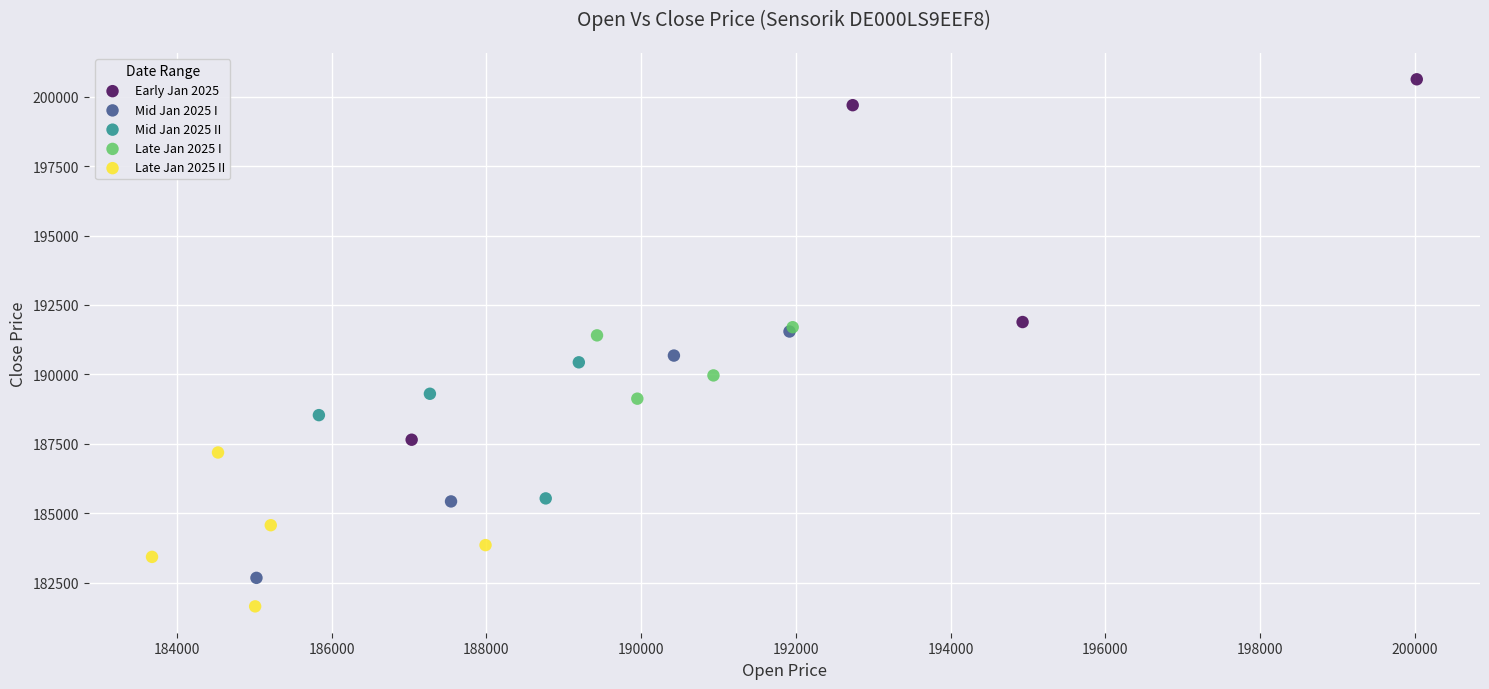

Which series contains the lowest Y value?

Late Jan 2025 II